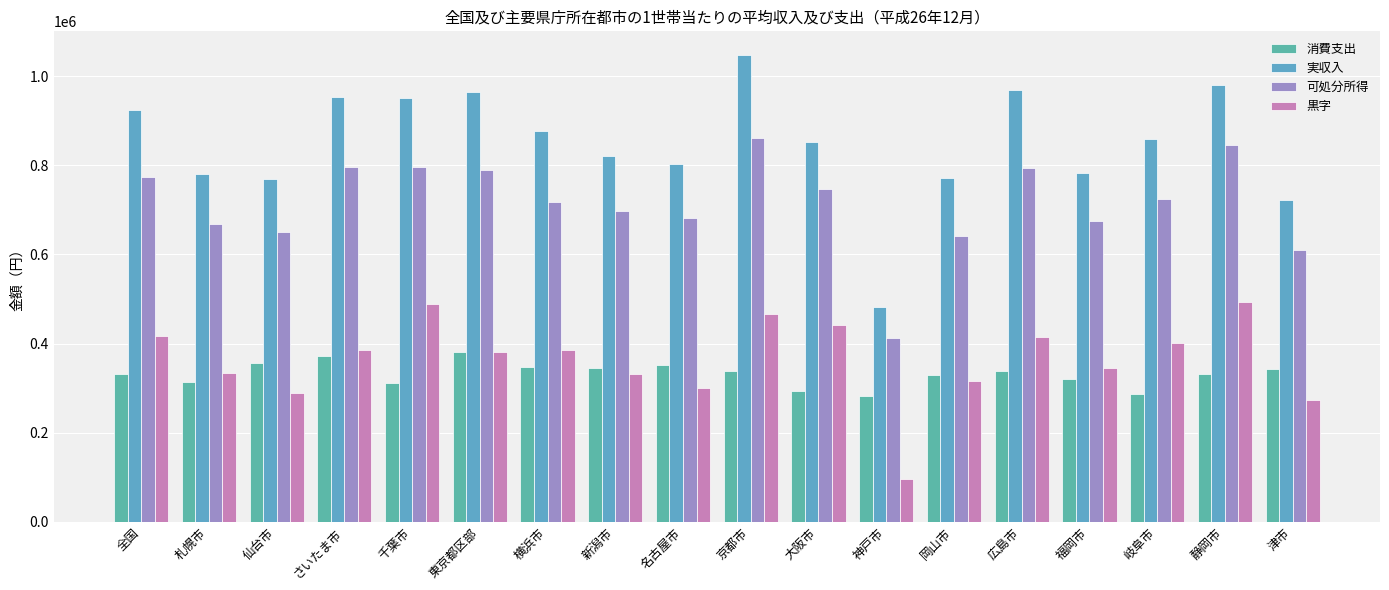

Reading left to right, transcribe all the data shown in this chart.

消費支出: 332363	313528	356797	373072	311806	381830	347939	344930	352310	338914	292498	283088	329161	338614	321310	285912	331367	341864
実収入: 924911	780972	770258	952921	952112	964312	878076	821254	803929	1048302	853069	482492	771605	968322	782400	859695	979814	722449
可処分所得: 773622	669272	649499	797029	795863	789361	717787	697754	682240	860797	746196	412596	640283	793001	674444	723708	846687	609079
黒字: 415850	334205	289623	385098	487748	381879	386492	330579	300006	466345	442359	96514	316699	415742	344863	400296	493342	272588